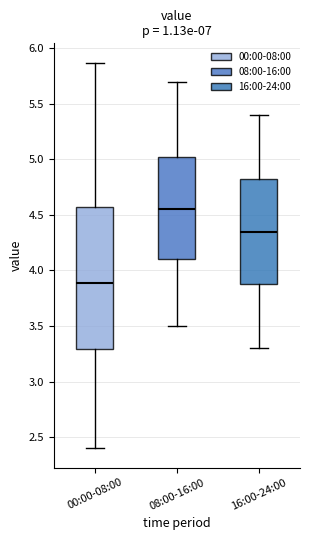

Reading left to right, transcribe this box plot: for each box, give where its median line is, the range the box spans, and where its two whiskers end, as read against the y-axis. The values are not printed on the chart, so give them approximately, as read against the axis.

00:00-08:00: median 3.90, box 3.30 to 4.60, whiskers 2.40 to 5.85
08:00-16:00: median 4.55, box 4.10 to 5.05, whiskers 3.50 to 5.70
16:00-24:00: median 4.35, box 3.90 to 4.85, whiskers 3.30 to 5.40